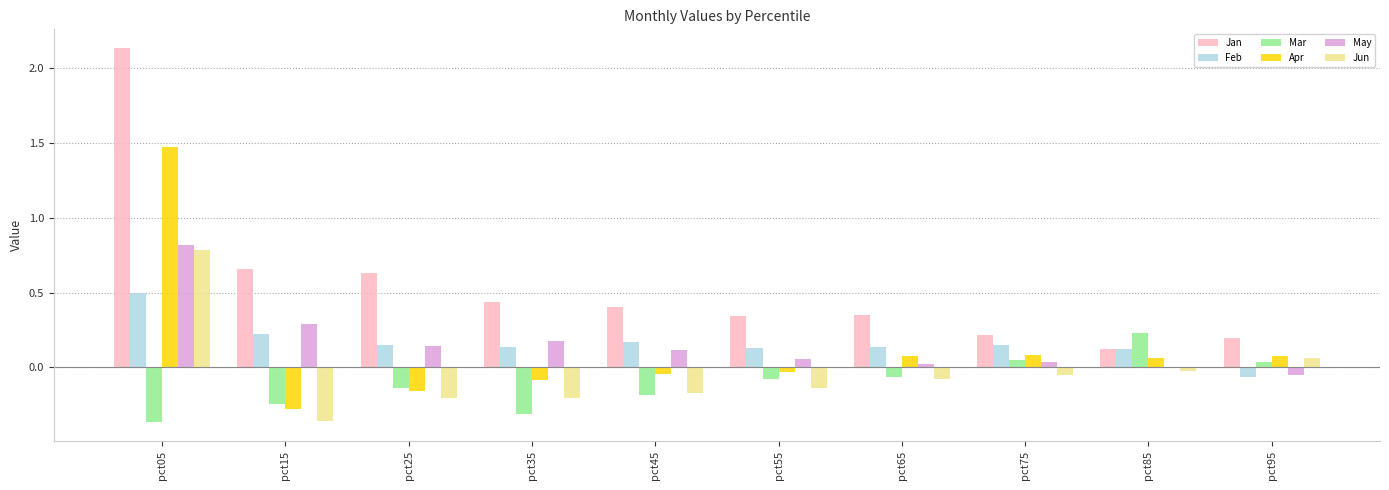

Which series has the widest spread of values?

Jan